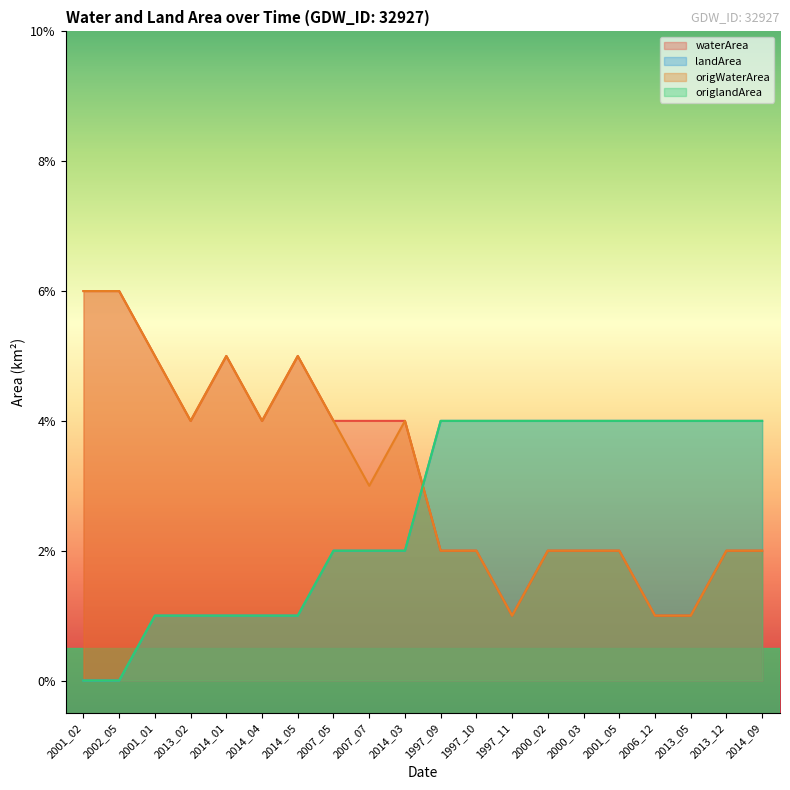

At which category is the sum across all series the highest?

2001_01